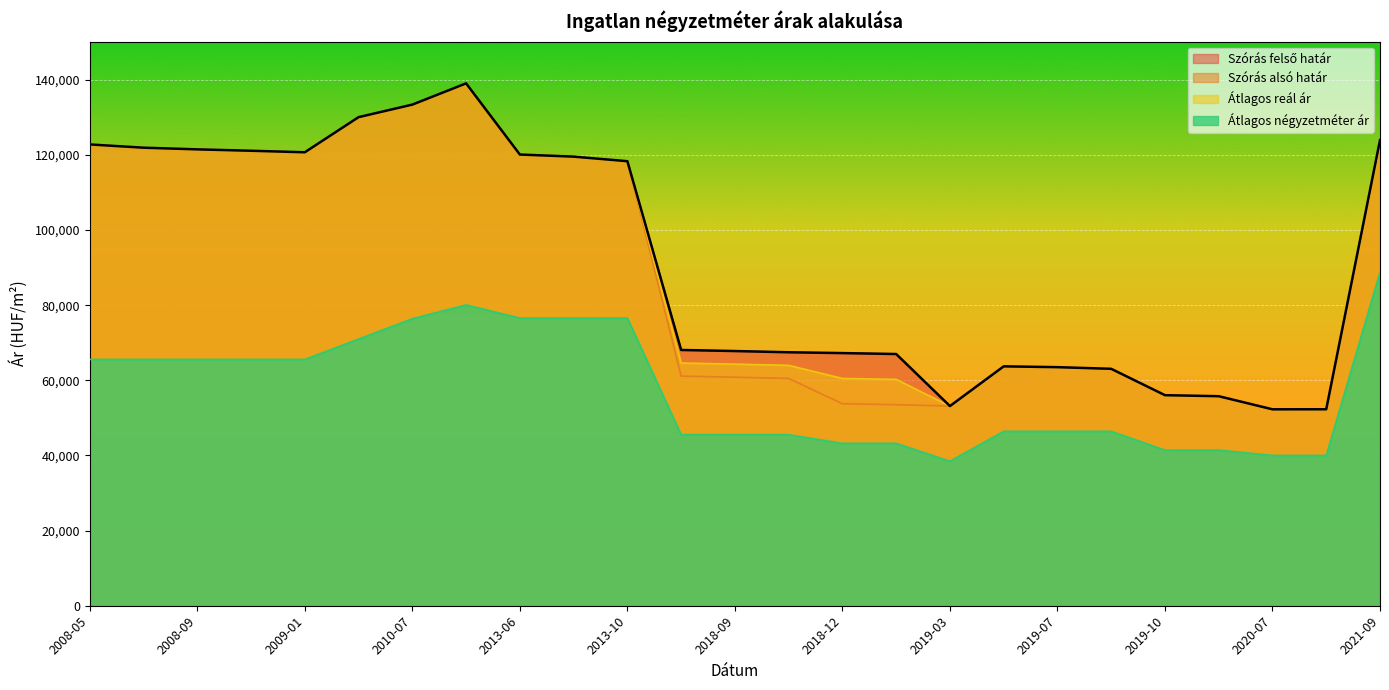

Reading left to right, what are all the values shown in this chart?

Szórás felső határ: 122782	121917	121471	121101	120698	130048	133382	139037	120094	119538	118322	68076	67791	67464	67247	66997	53142	63715	63500	63060	56043	55770	52283	52294	123927
Szórás alsó határ: 122782	121917	121471	121101	120698	130048	133382	139037	120094	119538	118322	61114	60829	60502	53757	53507	53142	63715	63500	63060	56043	55770	52283	52294	123927
Átlagos reál ár: 122782	121917	121471	121101	120698	130048	133382	139037	120094	119538	118322	64595	64310	63983	60502	60252	53142	63715	63500	63060	56043	55770	52283	52294	123927
Átlagos négyzetméter ár: 65555	65555	65555	65555	65555	70976	76397	80071	76576	76576	76576	45538	45538	45538	43230	43230	38461	46428	46428	46428	41428	41428	40000	40000	88814